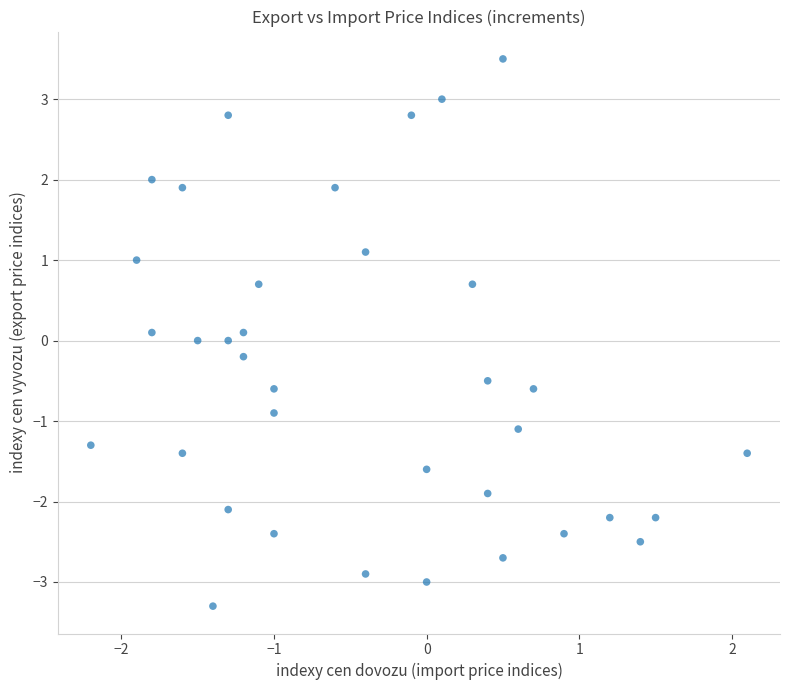

What is the range of Y values (max minus min)?

6.8